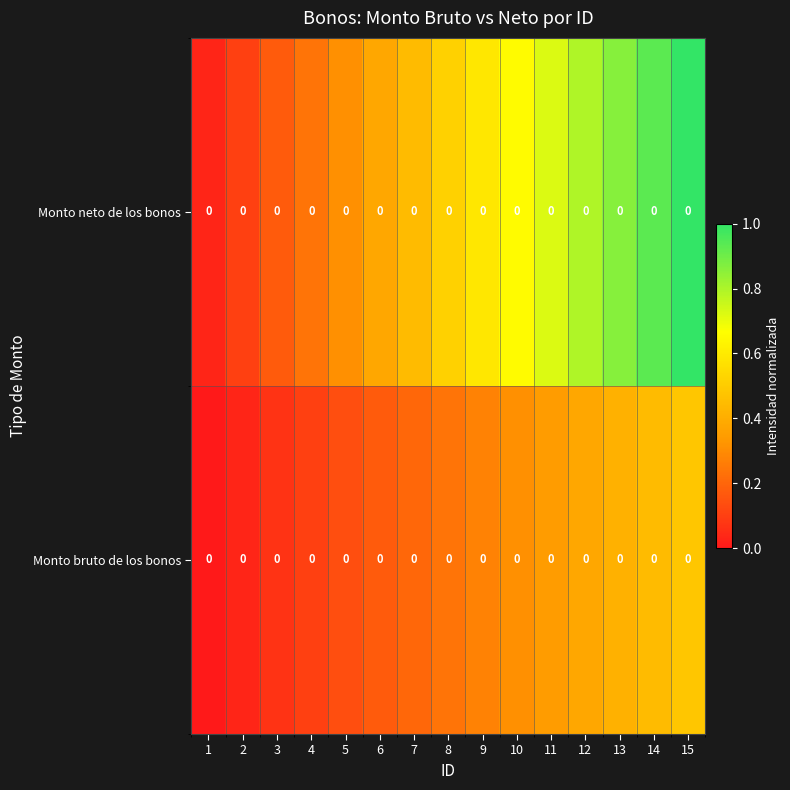

The Monto bruto de los bonos series shows 0.1 at 4. True or false?

False